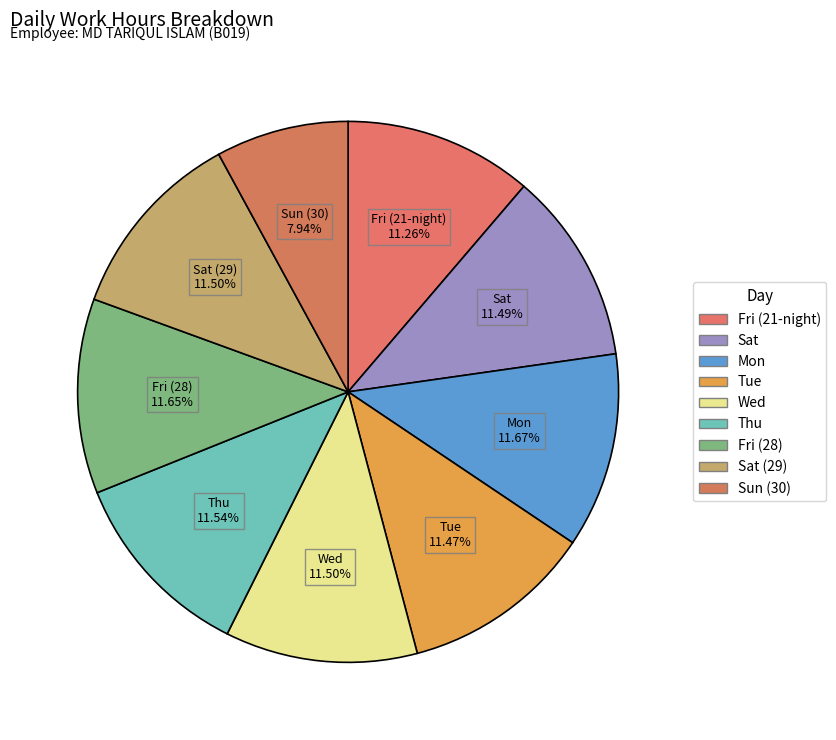

How many segments does this pie chart have?

9